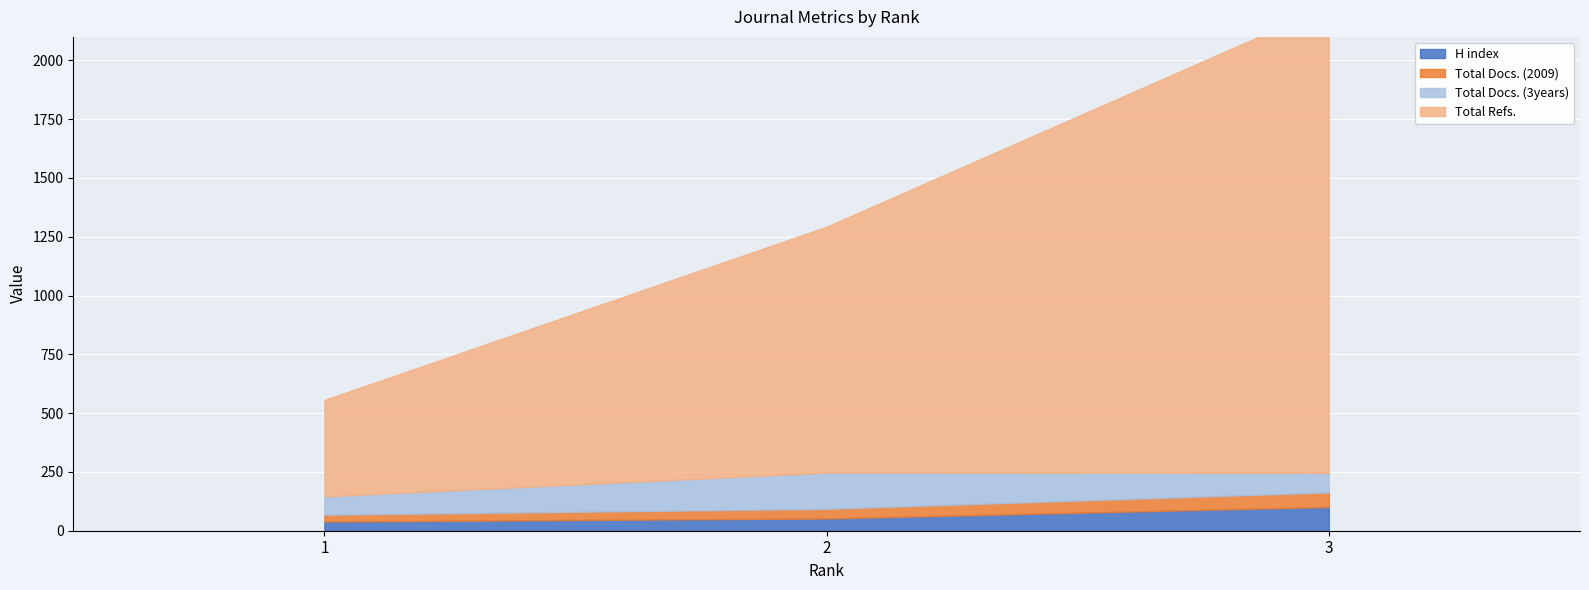

How many data points in H index are above 52?

1